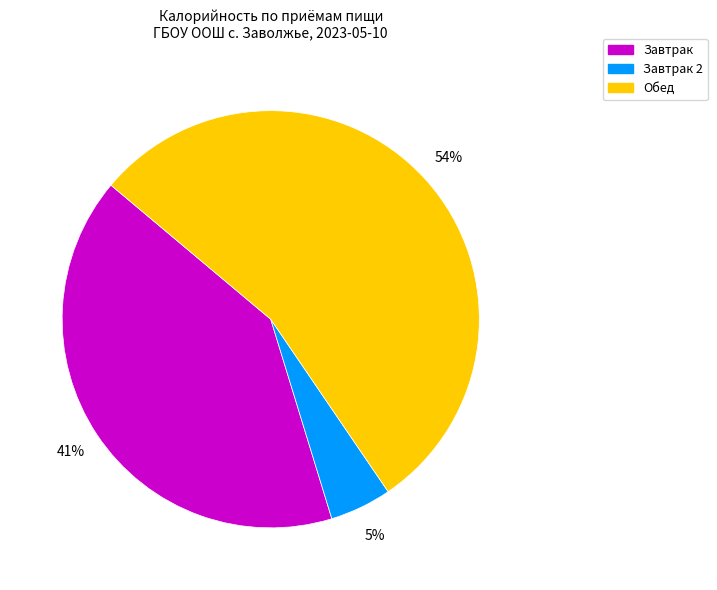

Is there a majority slice in this chart?

Yes